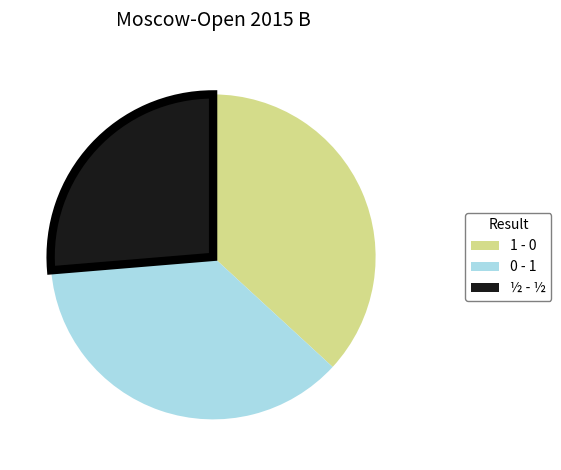

What is the ratio of the value at 0 - 1 to the value at ½ - ½?

1.4